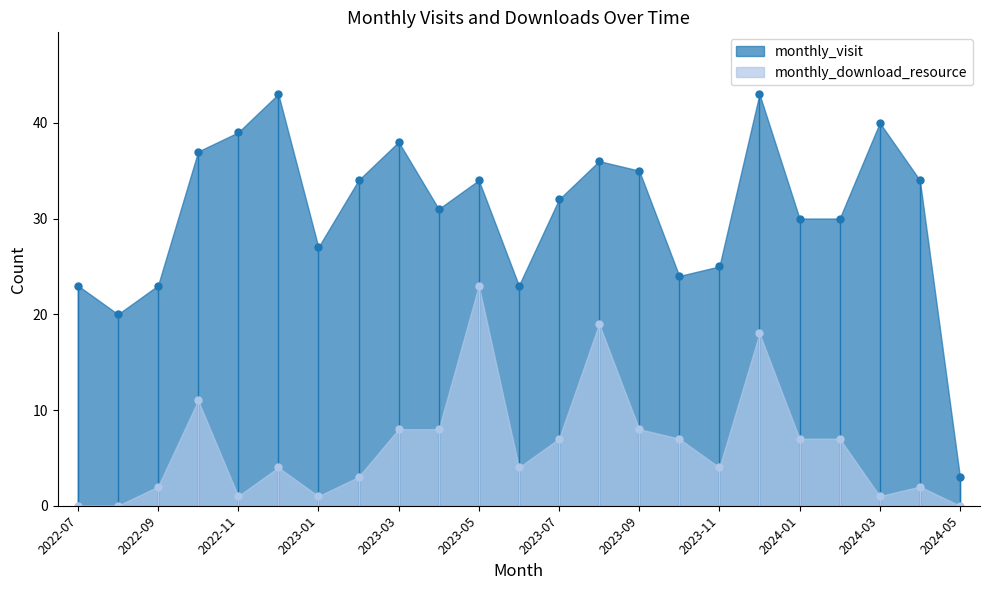

What is the spread (max minus min) of values at 2022-11?

38